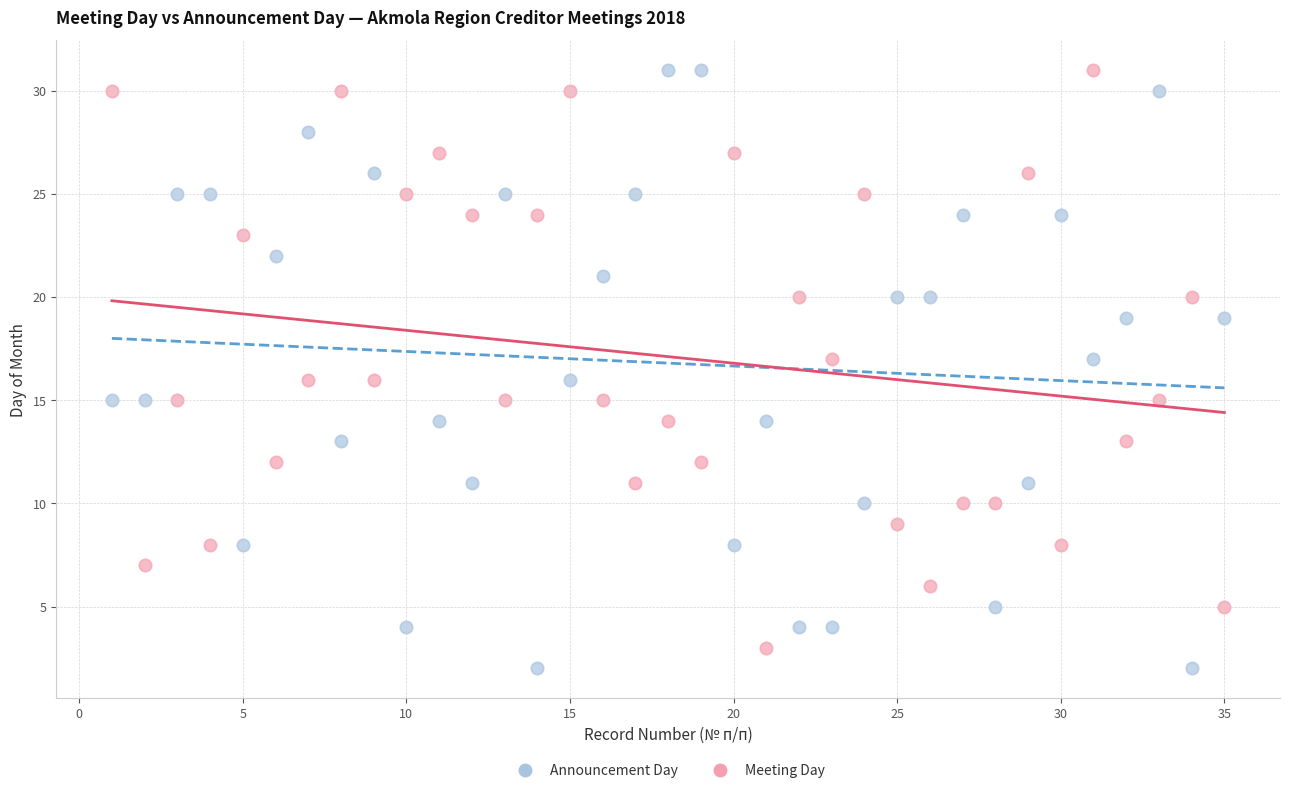

Which series reaches the minimum Y coordinate?

Announcement Day